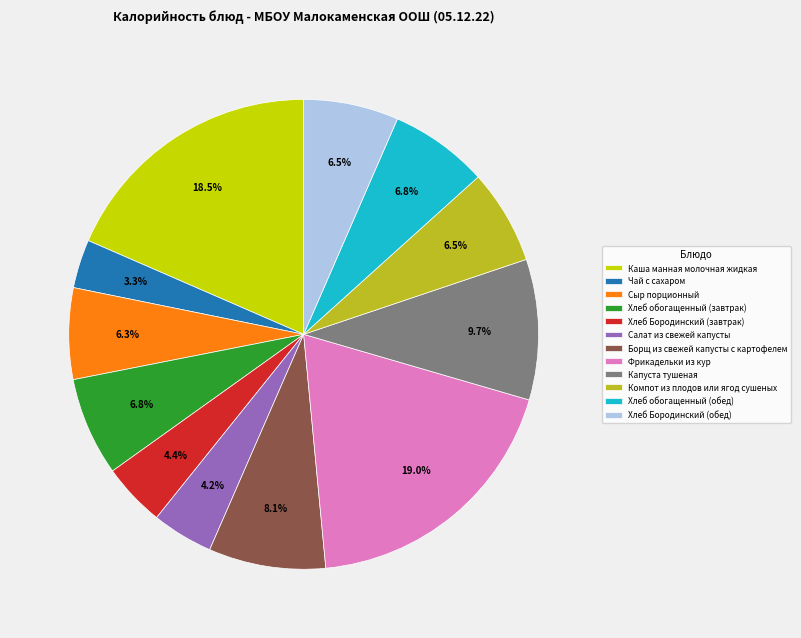

Combined, do Фрикадельки из кур and Чай с сахаром account for over 50%?

No